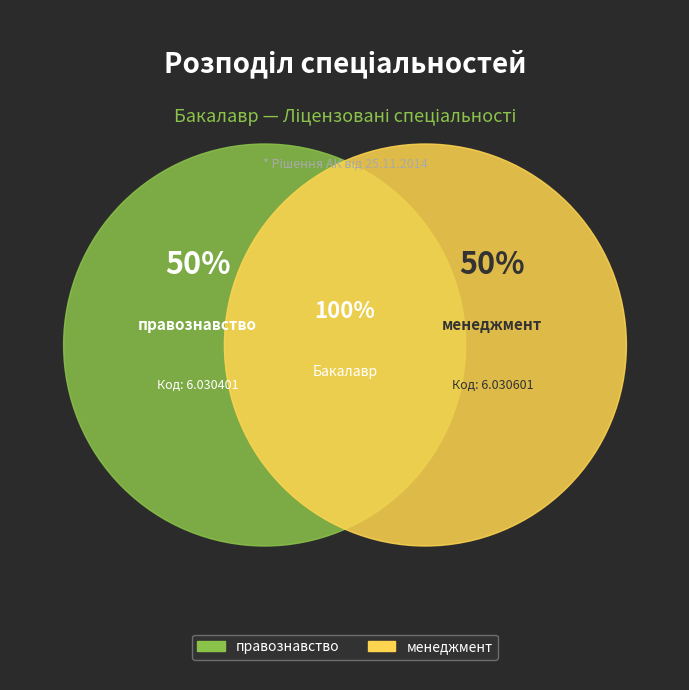

What percentage is the менеджмент slice, to the nearest percent?

50%